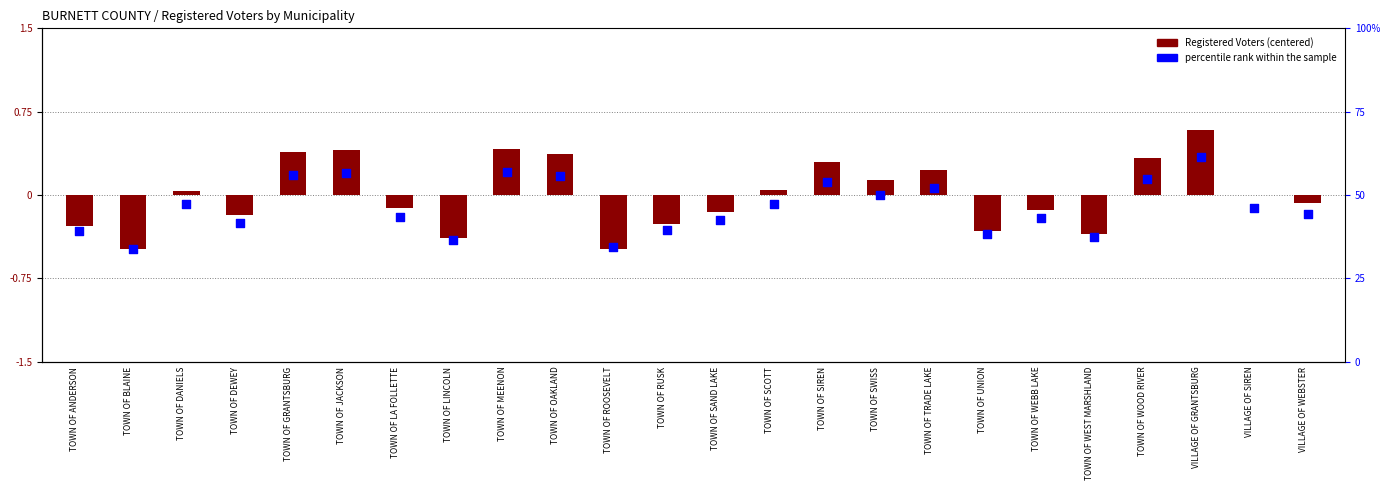

Which has a higher value, TOWN OF TRADE LAKE or VILLAGE OF GRANTSBURG?

VILLAGE OF GRANTSBURG